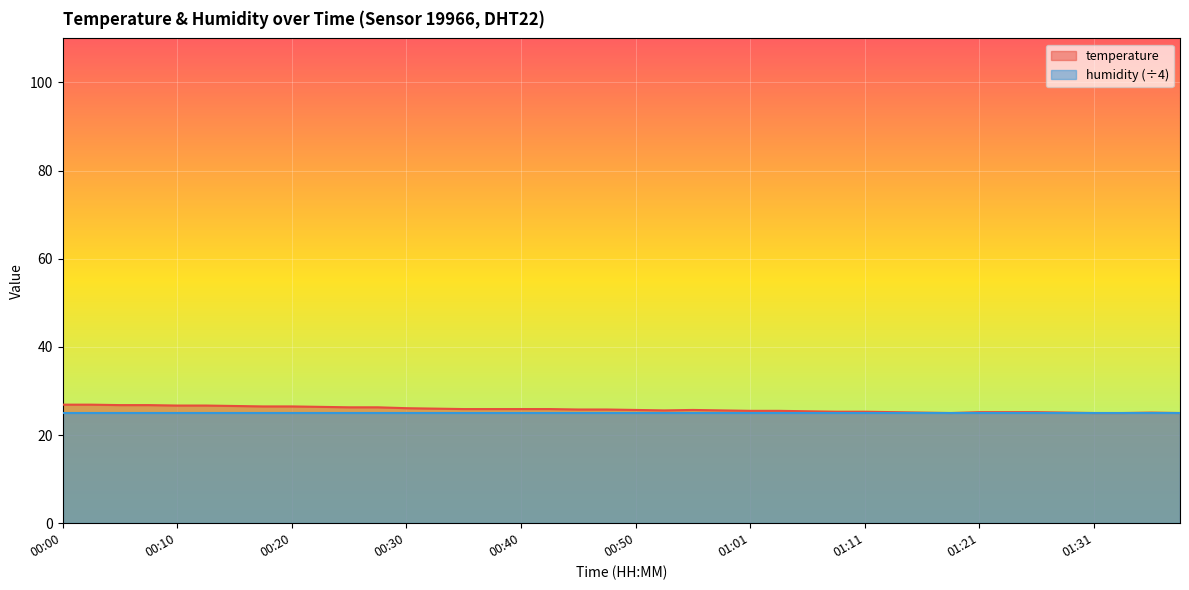

List the labels in order of value, largest first.

00:00, 00:02, 00:05, 00:07, 00:10, 00:12, 00:15, 00:17, 00:20, 00:22, 00:25, 00:27, 00:30, 00:32, 00:35, 00:37, 00:40, 00:42, 00:45, 00:47, 00:50, 00:56, 00:53, 00:58, 01:01, 01:03, 01:06, 01:08, 01:11, 01:13, 01:21, 01:24, 01:26, 01:16, 01:29, 01:36, 01:19, 01:31, 01:34, 01:39